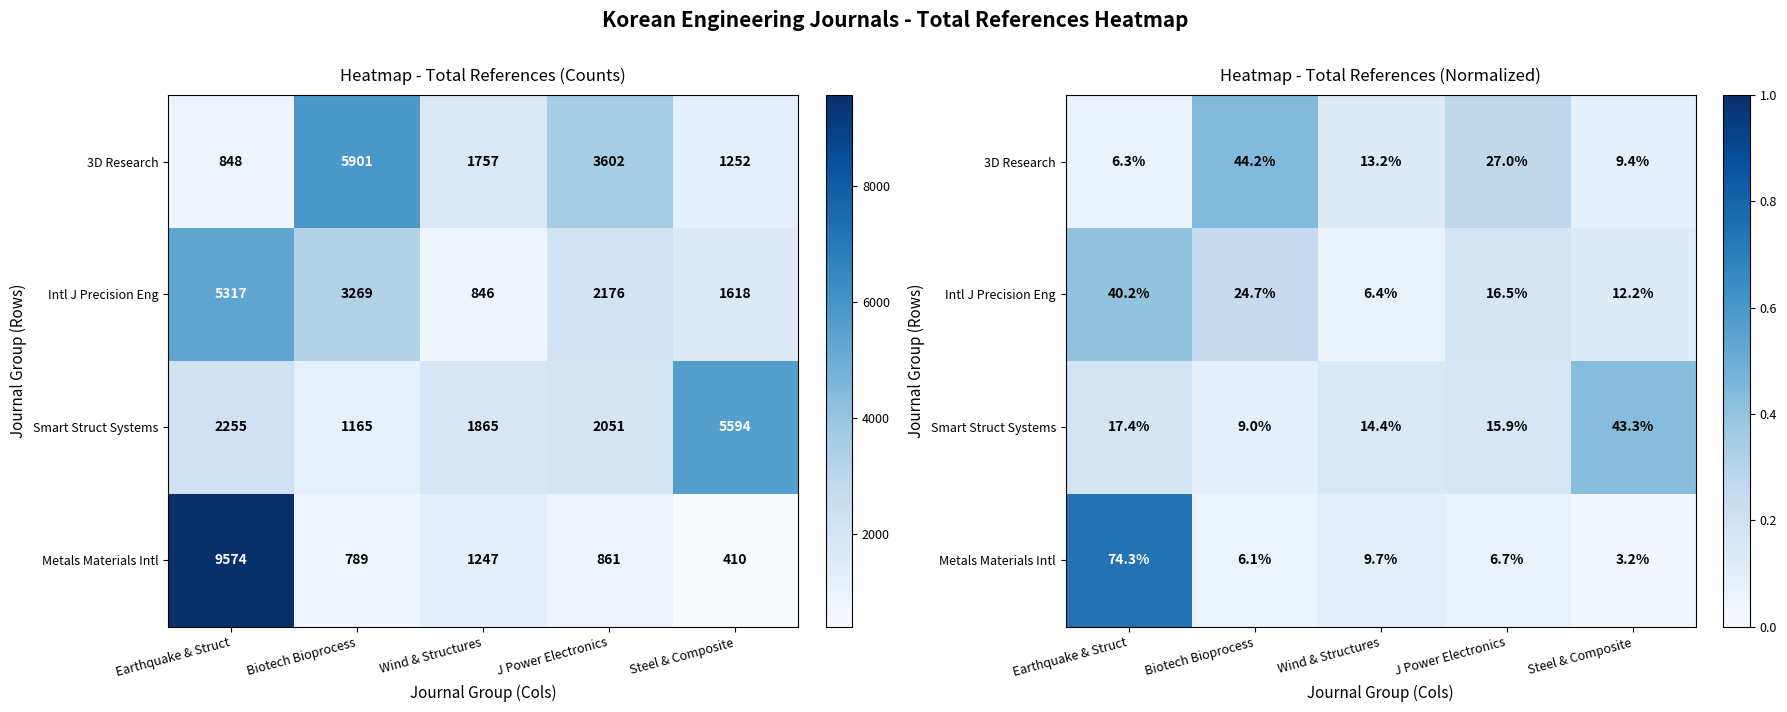

What is the difference between the maximum and minimum values in the Metals Materials Intl series?

0.7